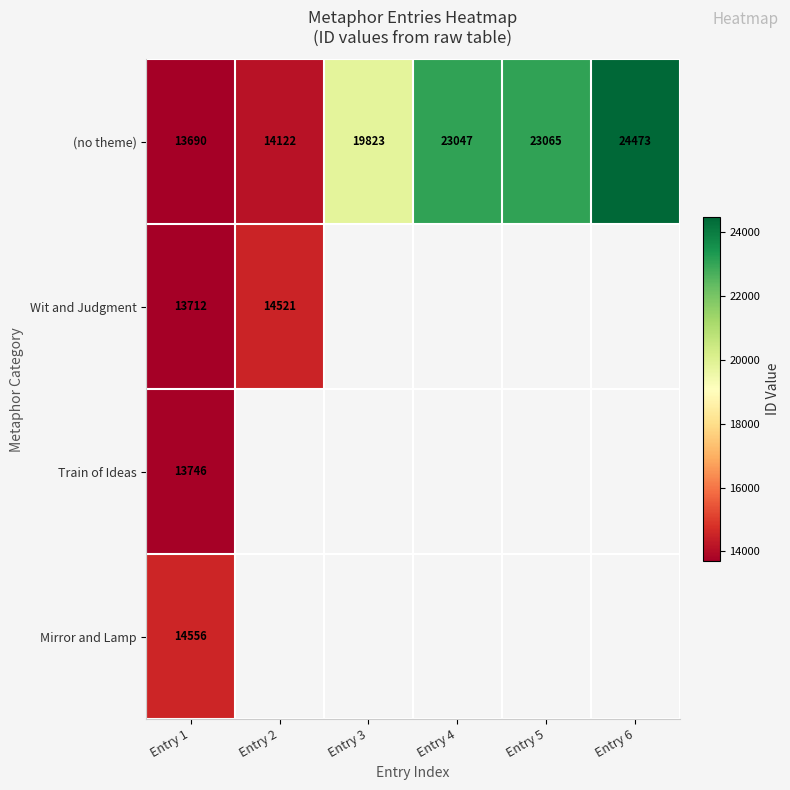

What is the minimum value for (no theme)?

13690